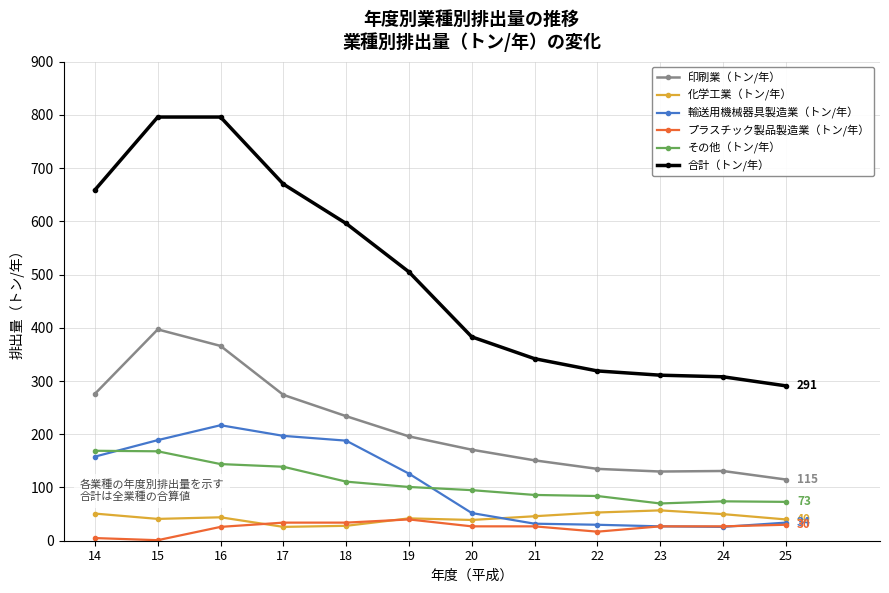

What is the greatest value displayed?

796